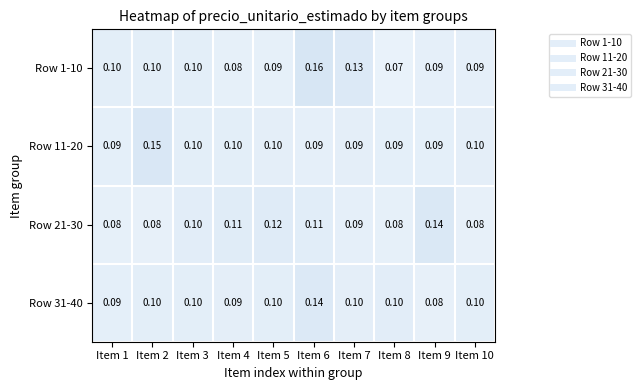

Is the value of Row 11-20 at Item 8 greater than the value of Row 21-30 at Item 1?

Yes